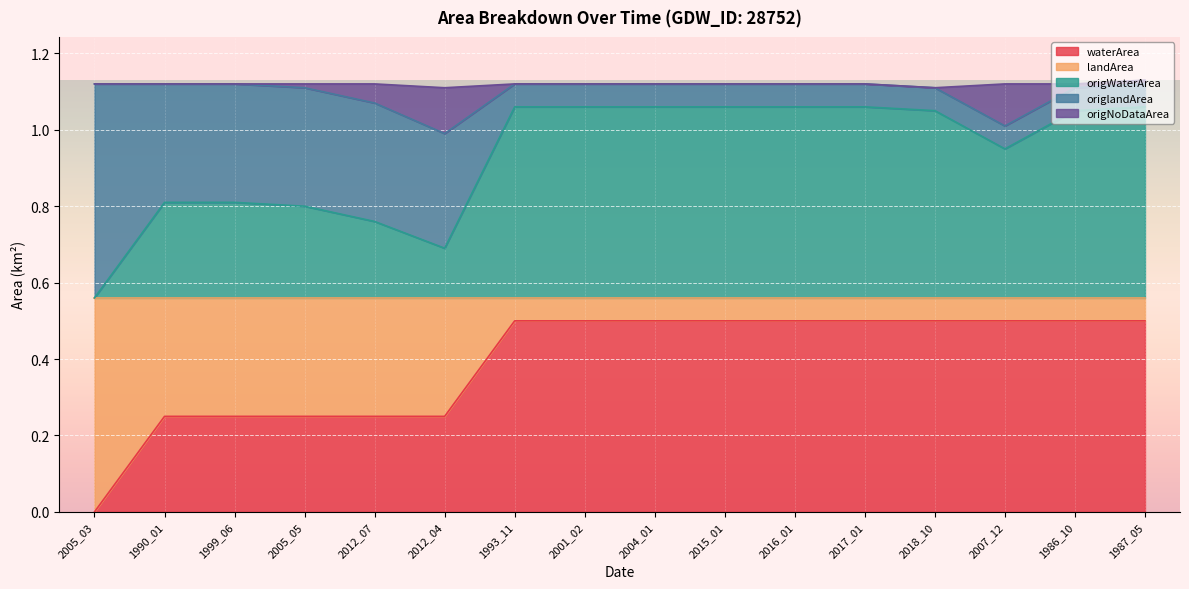

At which label is waterArea closest to 0?

2005_03